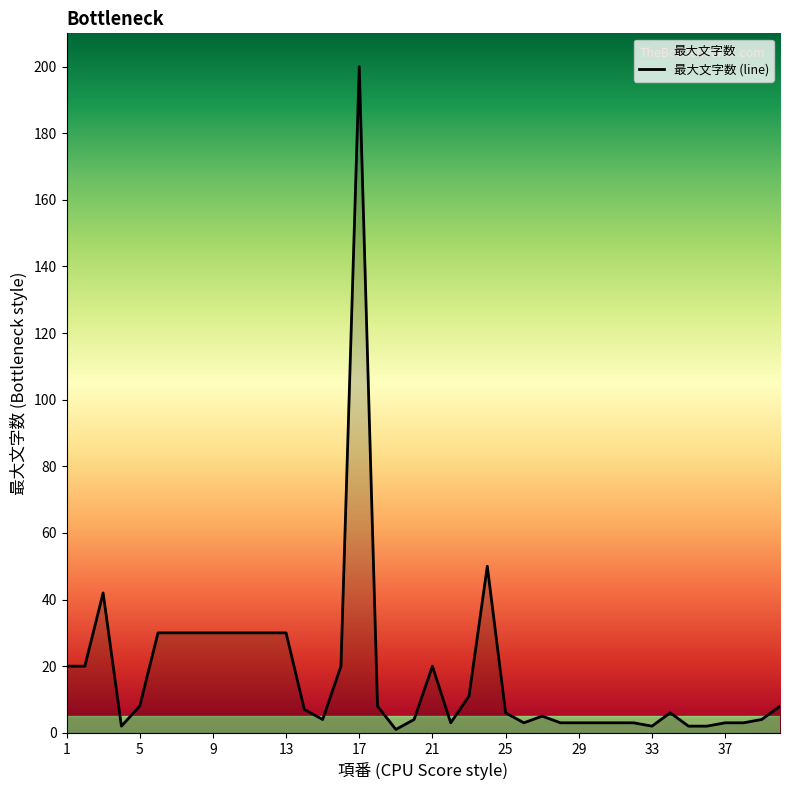

How many points are higher than both their immediate neighbors (excluding endpoints)?

6